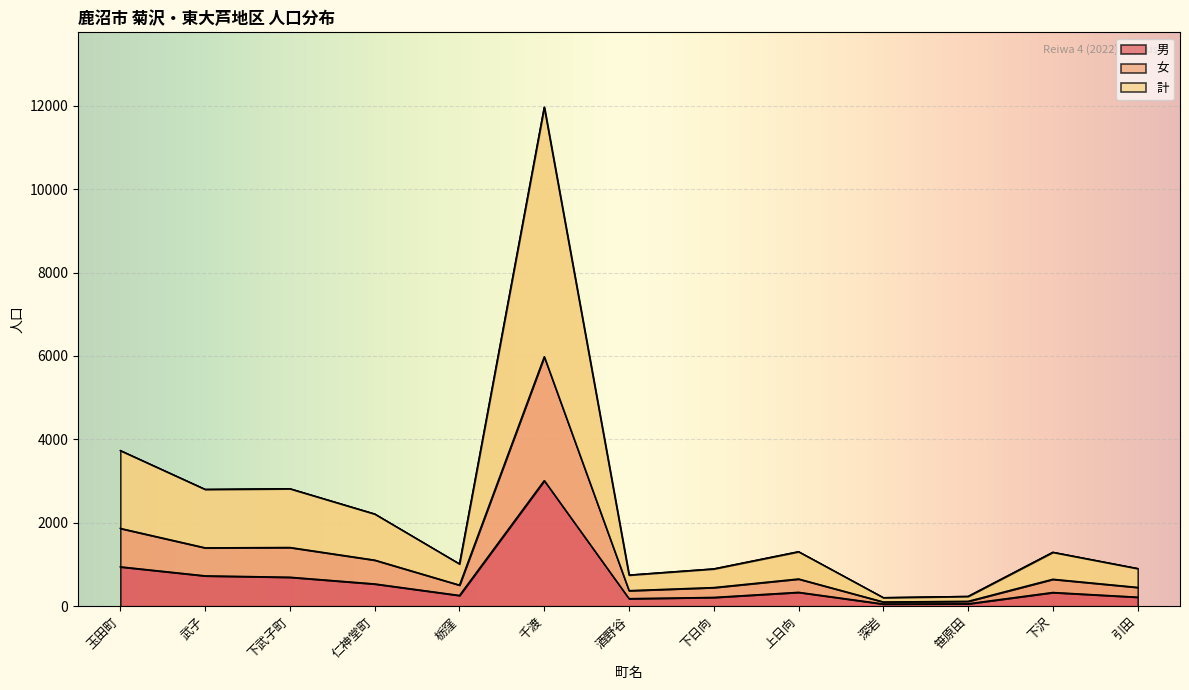

Which series has the largest total across all categories?

計